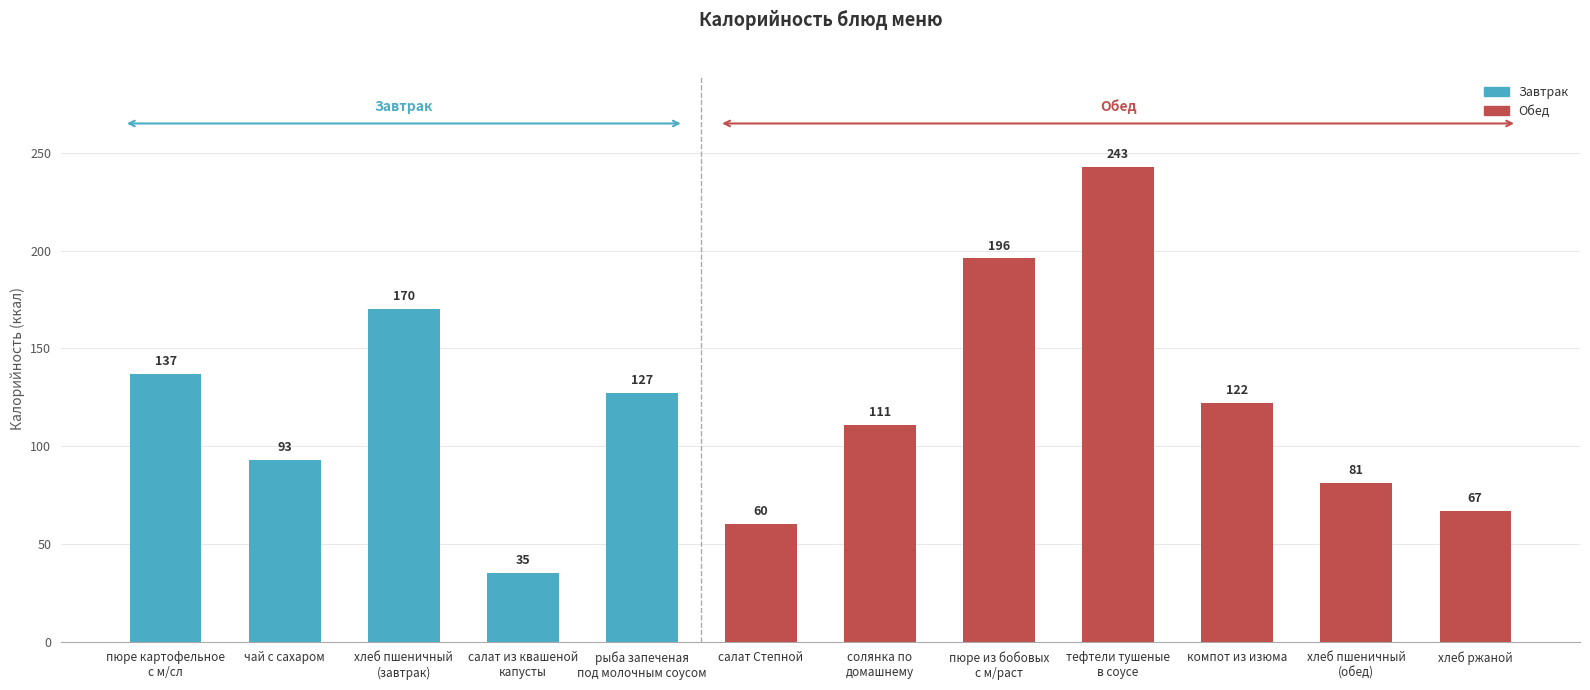

What is the label of the 7th bar from the right?

салат Степной